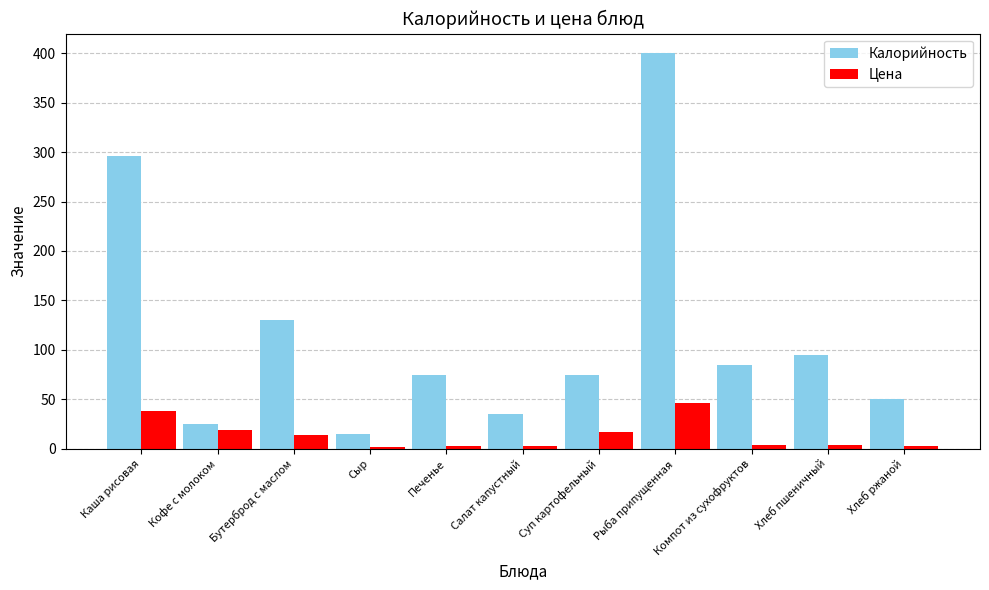

What is the value of the Калорийность bar at the 7th from the left?

75.0